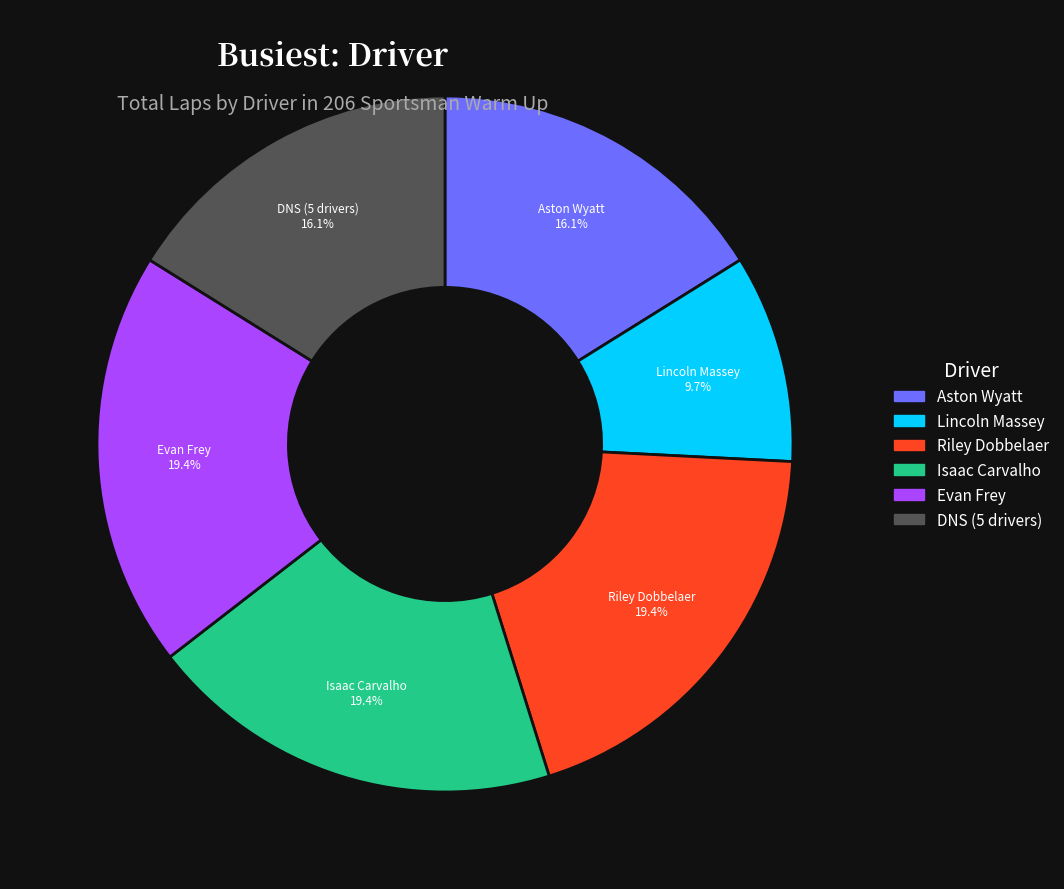

Does any single category account for the majority?

No